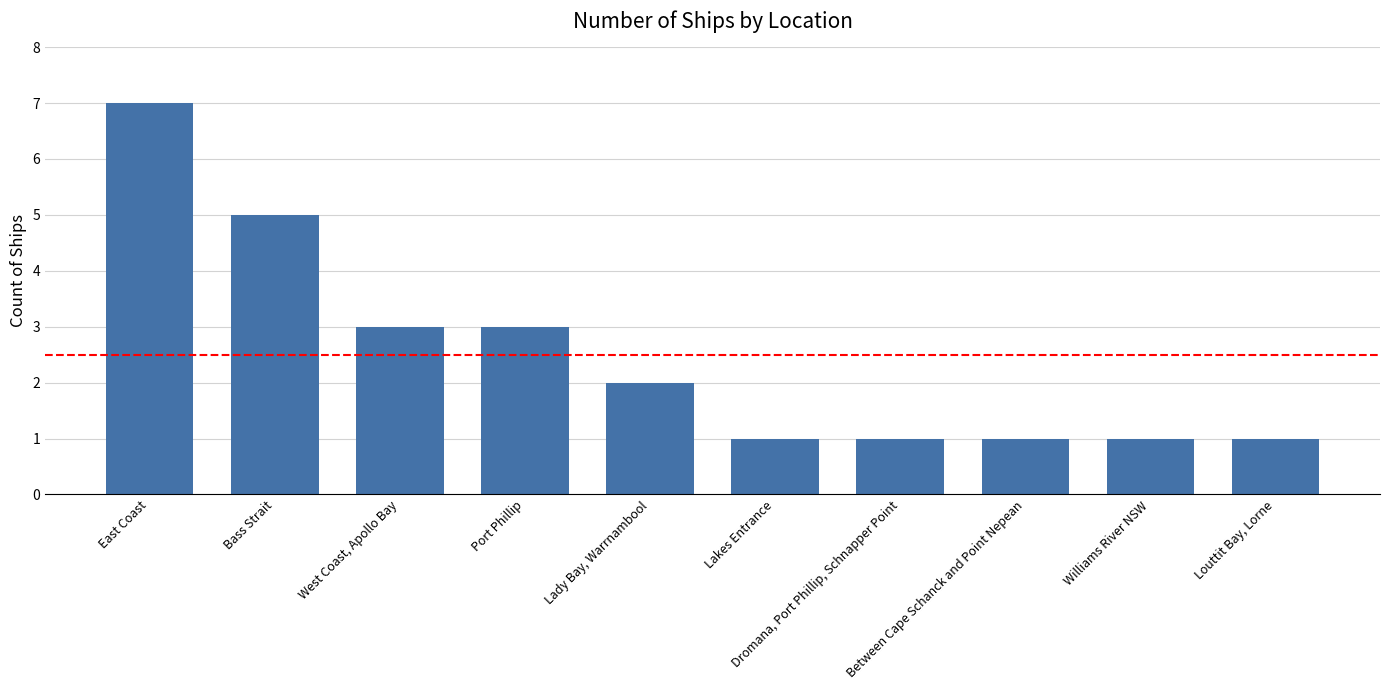

What position from the right is Dromana, Port Phillip, Schnapper Point?

4